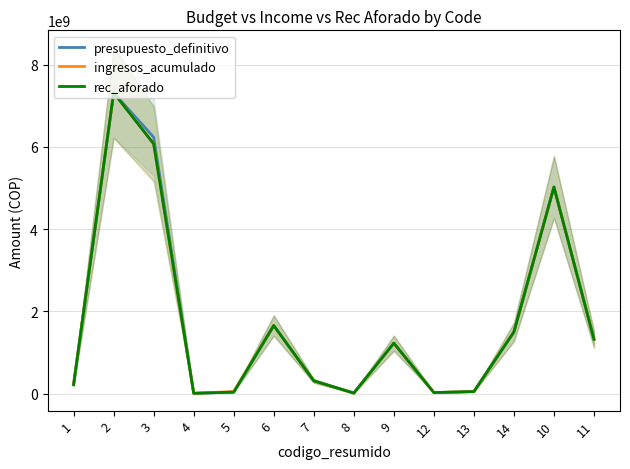

What is the difference between the maximum and minimum values in the ingresos_acumulado series?

7309937329